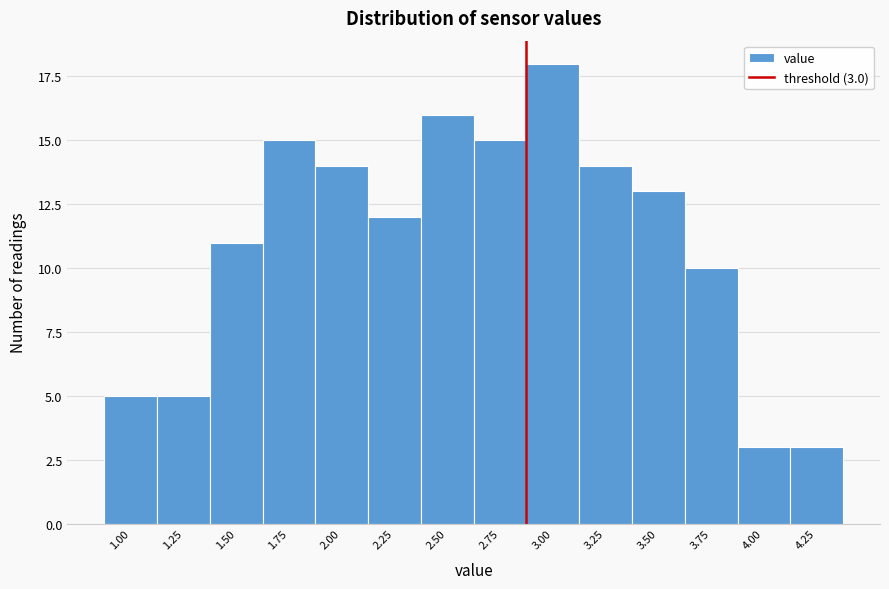

Reading right to left, transcribe all the data shown in this chart.

4.25=3	4.00=3	3.75=10	3.50=13	3.25=14	3.00=18	2.75=15	2.50=16	2.25=12	2.00=14	1.75=15	1.50=11	1.25=5	1.00=5